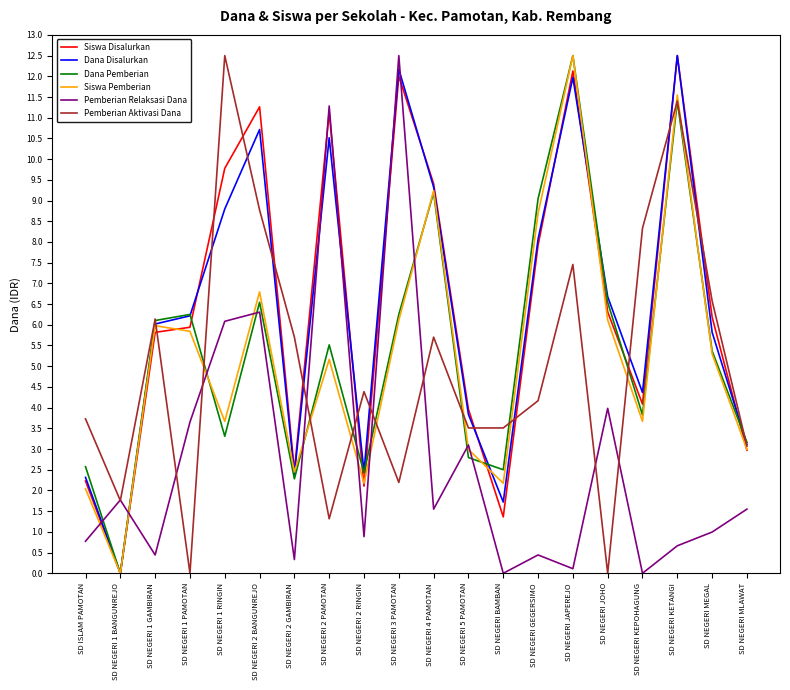

Where do Siswa Pemberian and Pemberian Relaksasi Dana first cross each other?

SD ISLAM PAMOTAN and SD NEGERI 1 BANGUNREJO